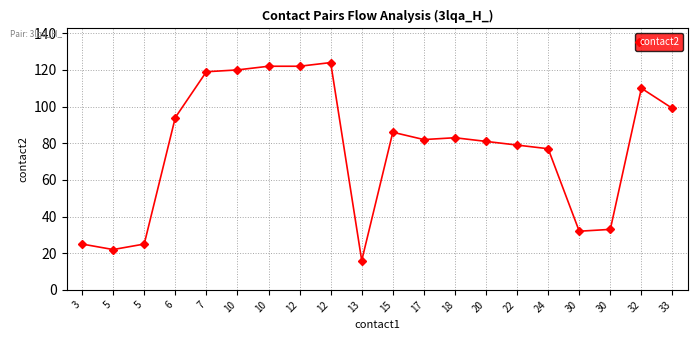

Where is the data nearest to the value 70?

24